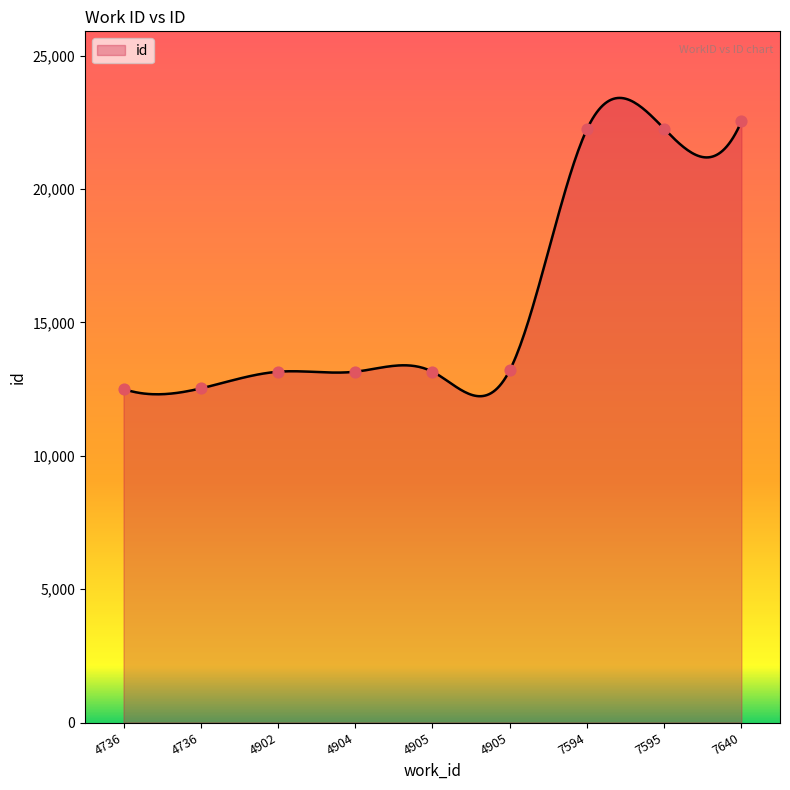

What is the change in value from 7594 to 7640?

+293